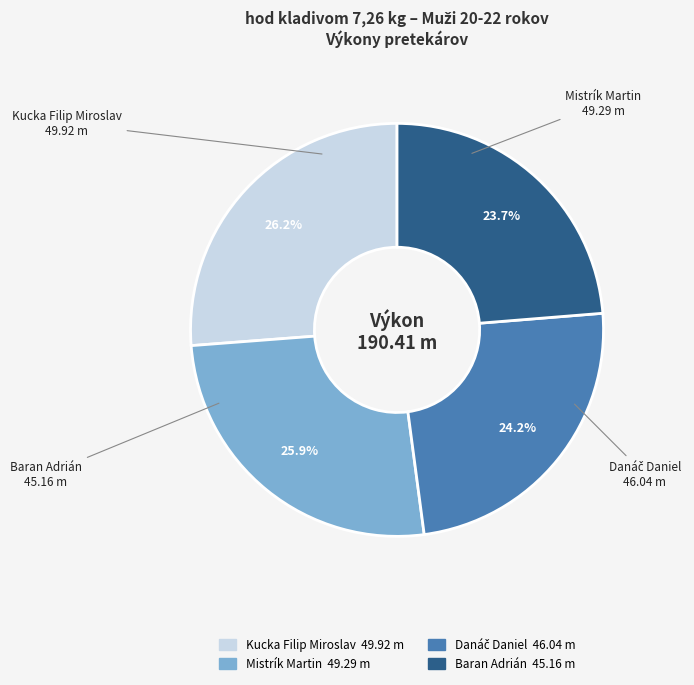

Is it true that Mistrík Martin is 14% of the pie?

False